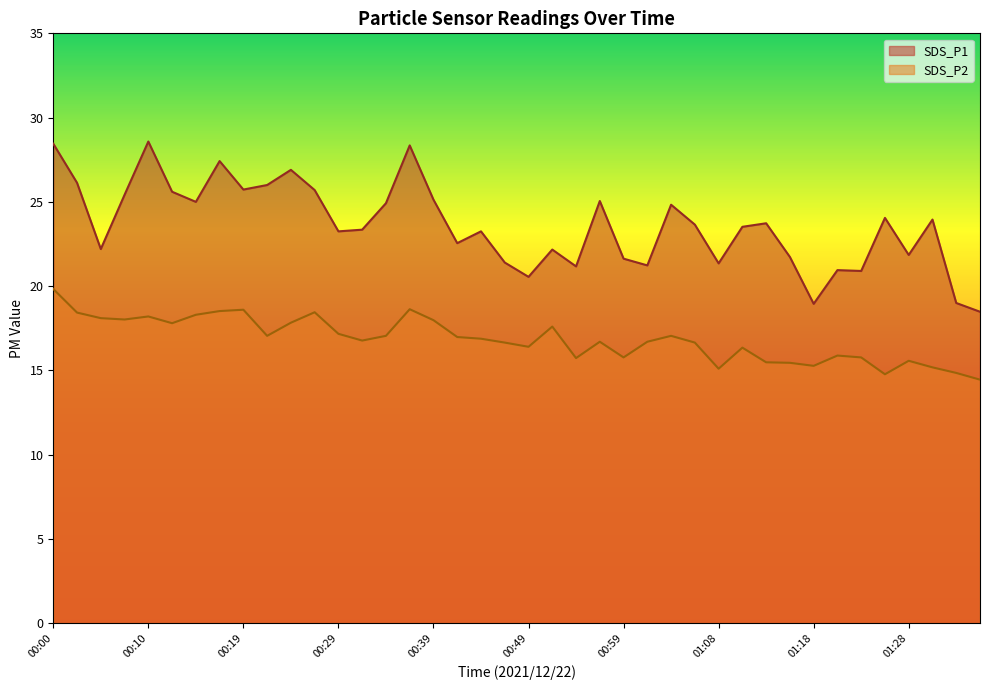

Reading left to right, extract all data points from this chart.

SDS_P1: 28.4	26.1	22.2	25.4	28.6	25.6	25.0	27.4	25.7	26.0	26.9	25.7	23.2	23.4	24.9	28.4	25.1	22.6	23.2	21.4	20.6	22.2	21.2	25.1	21.6	21.2	24.8	23.6	21.4	23.5	23.7	21.7	18.9	20.9	20.9	24.1	21.9	23.9	19.0	18.5
SDS_P2: 19.8	18.4	18.1	18.0	18.2	17.8	18.3	18.5	18.6	17.1	17.8	18.4	17.2	16.8	17.1	18.6	18.0	17.0	16.9	16.6	16.4	17.6	15.7	16.7	15.8	16.7	17.1	16.6	15.1	16.4	15.5	15.4	15.3	15.9	15.8	14.8	15.6	15.2	14.8	14.4